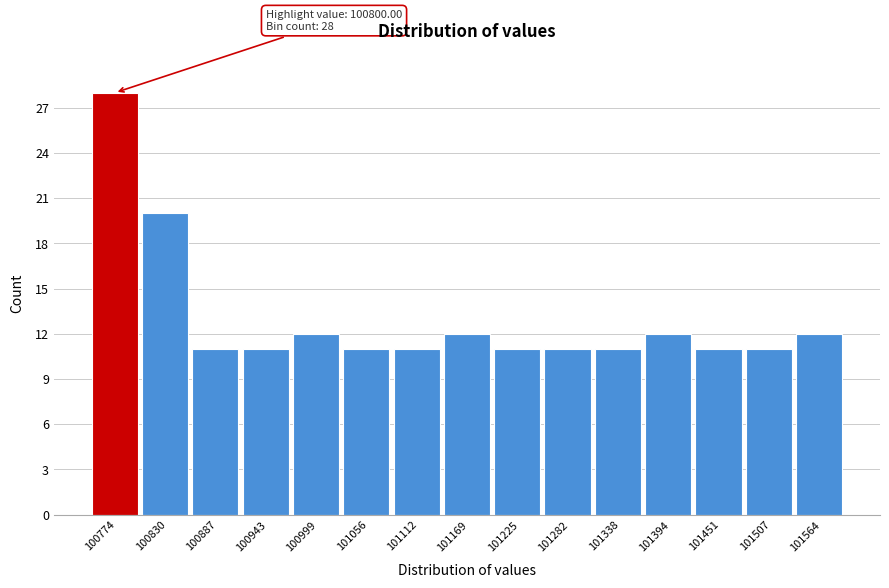

Reading right to left, extract all data points from this chart.

101564=12	101507=11	101451=11	101394=12	101338=11	101282=11	101225=11	101169=12	101112=11	101056=11	100999=12	100943=11	100887=11	100830=20	100774=28